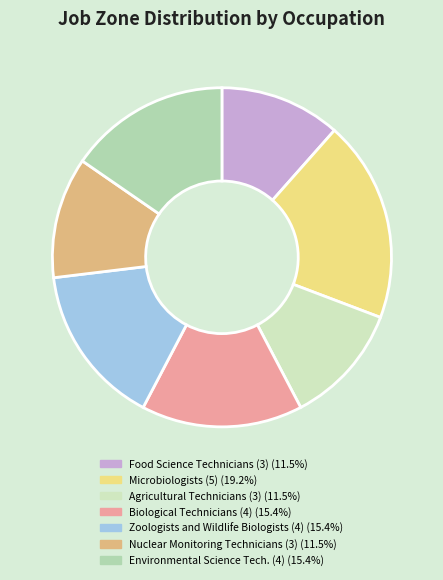

To the nearest percent, what is the difference between the largest and smallest slice percentages?

8%